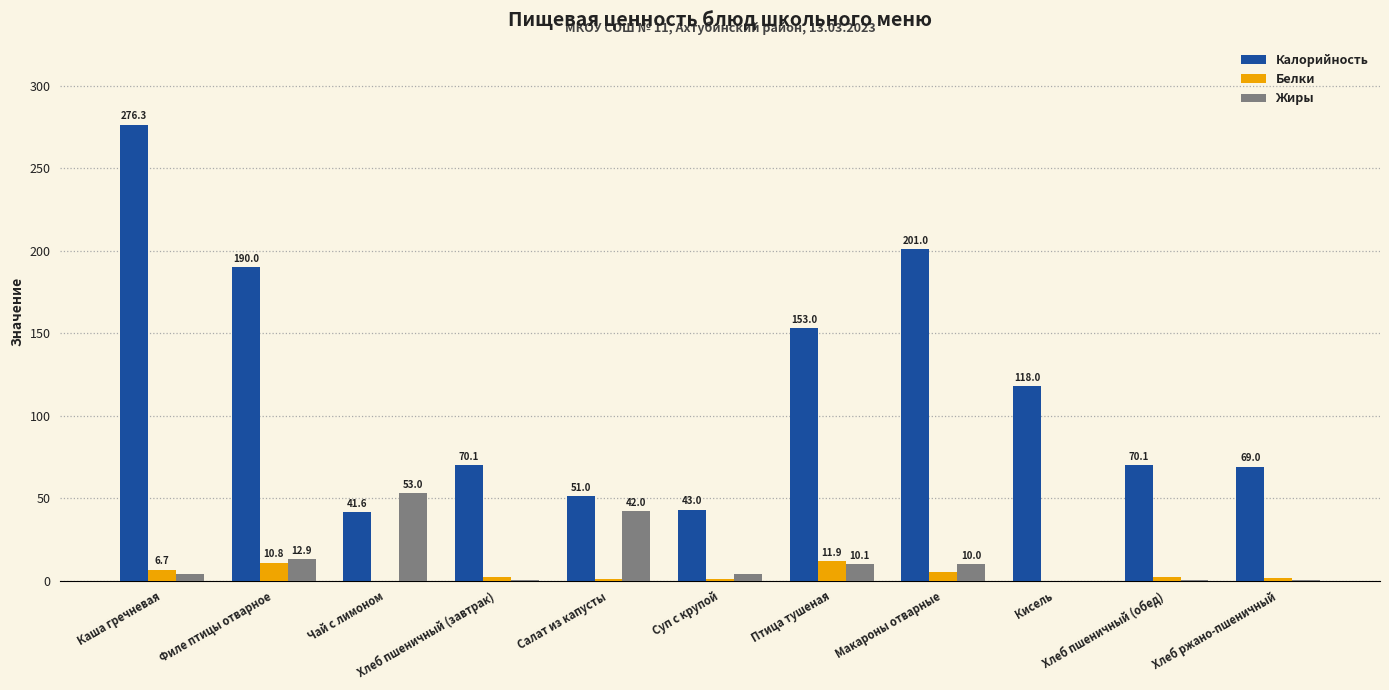

Which series has the largest total across all categories?

Калорийность